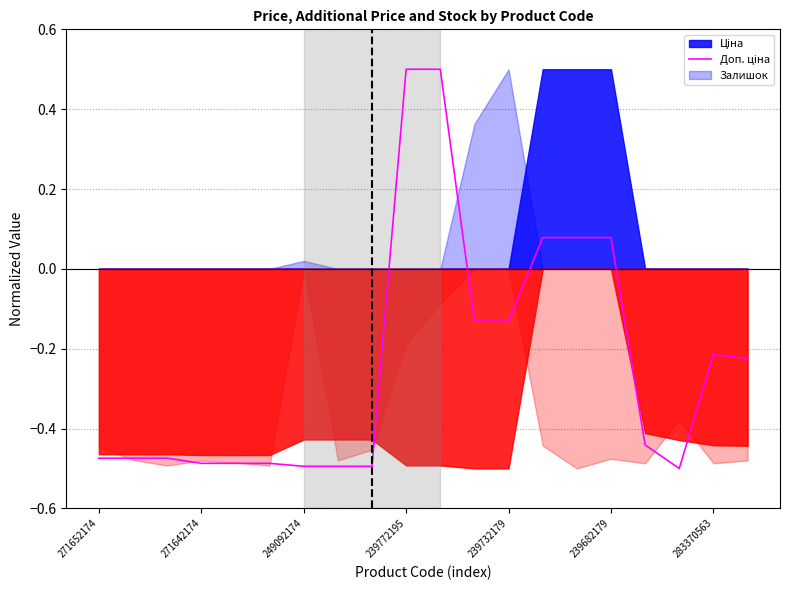

What is the average value?

-0.2